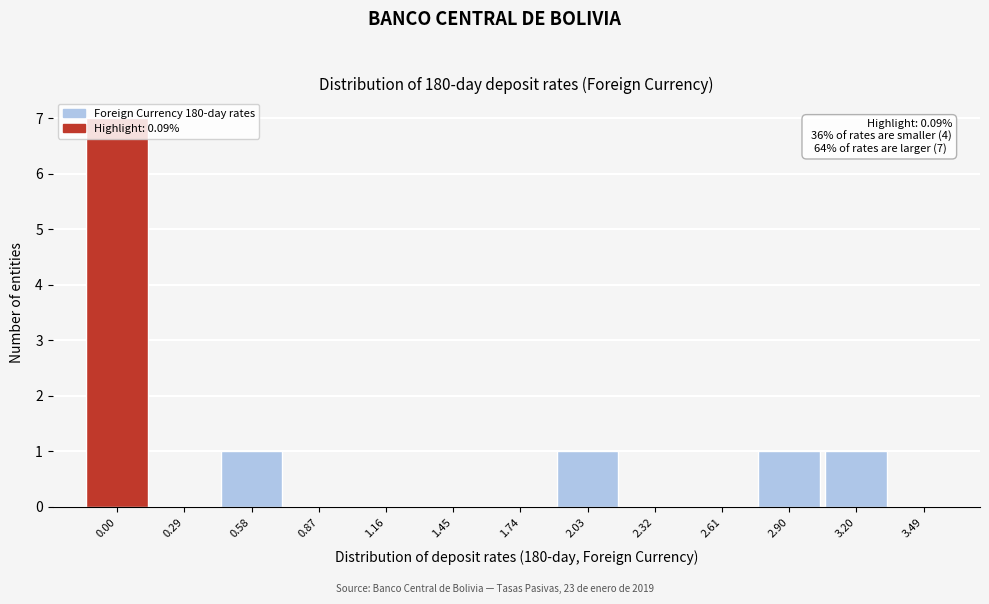

What is the maximum value shown in the chart?

7